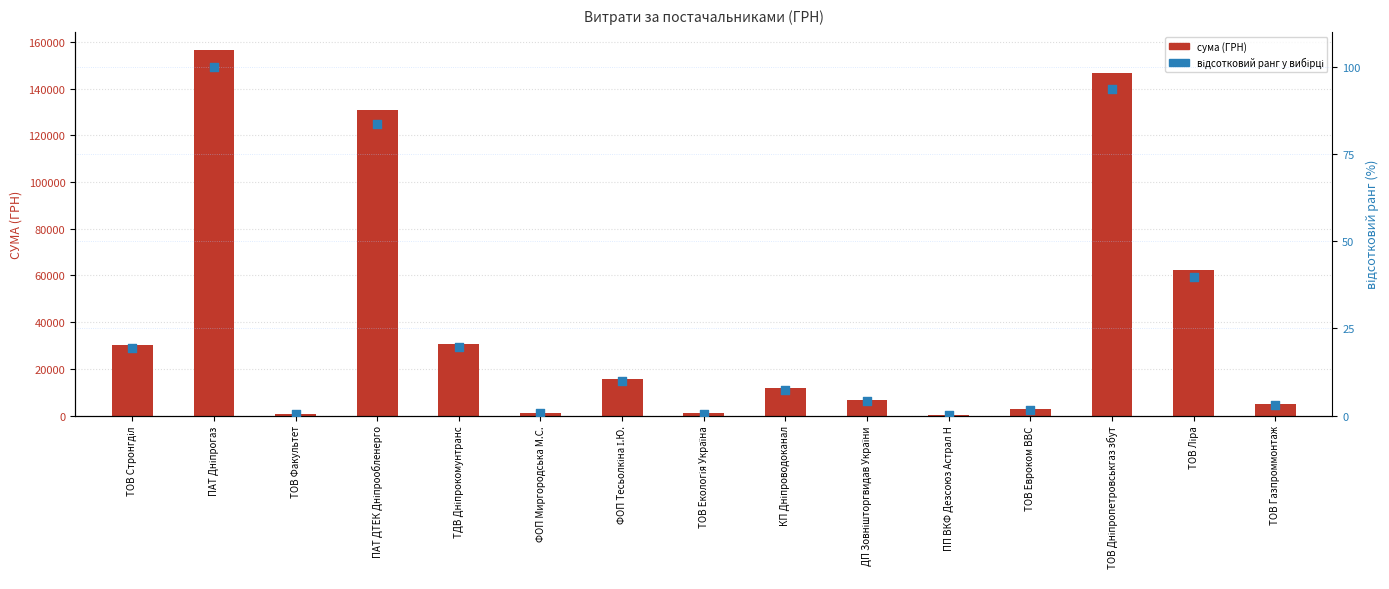

At which category is the sum across all series the highest?

ПАТ Дніпрогаз